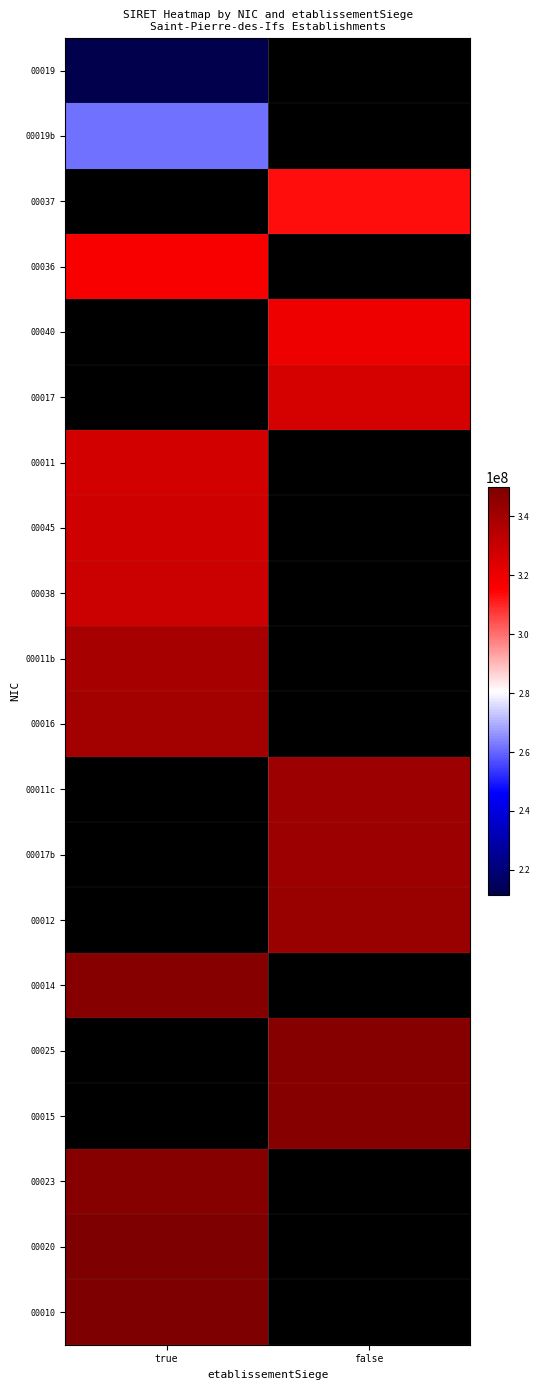

How many series are shown in this chart?

20